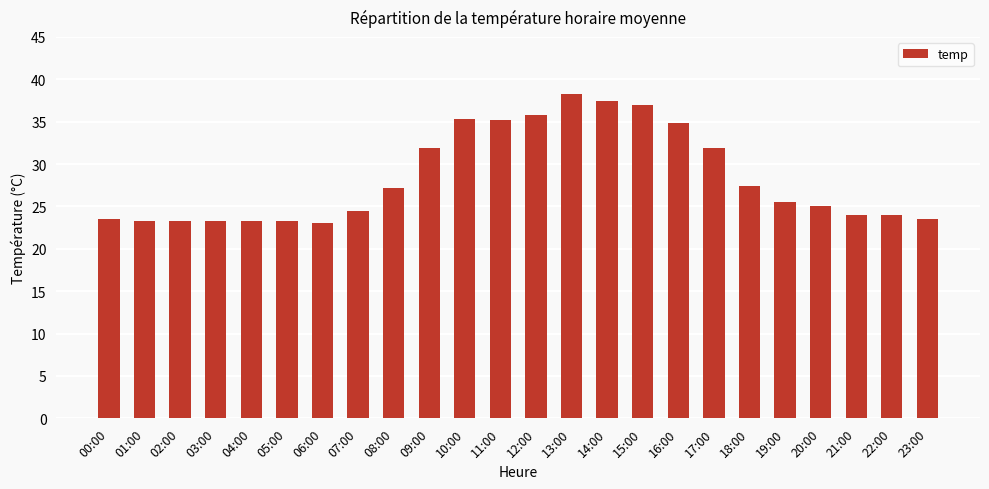

Are the bars horizontal?

No